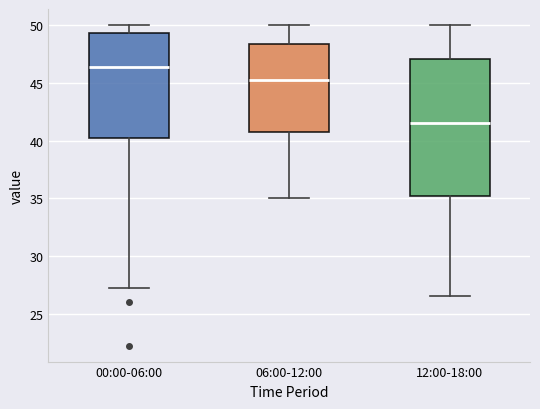

Comparing the boxes themselves (not the whiskers), which one is the tallest?

12:00-18:00